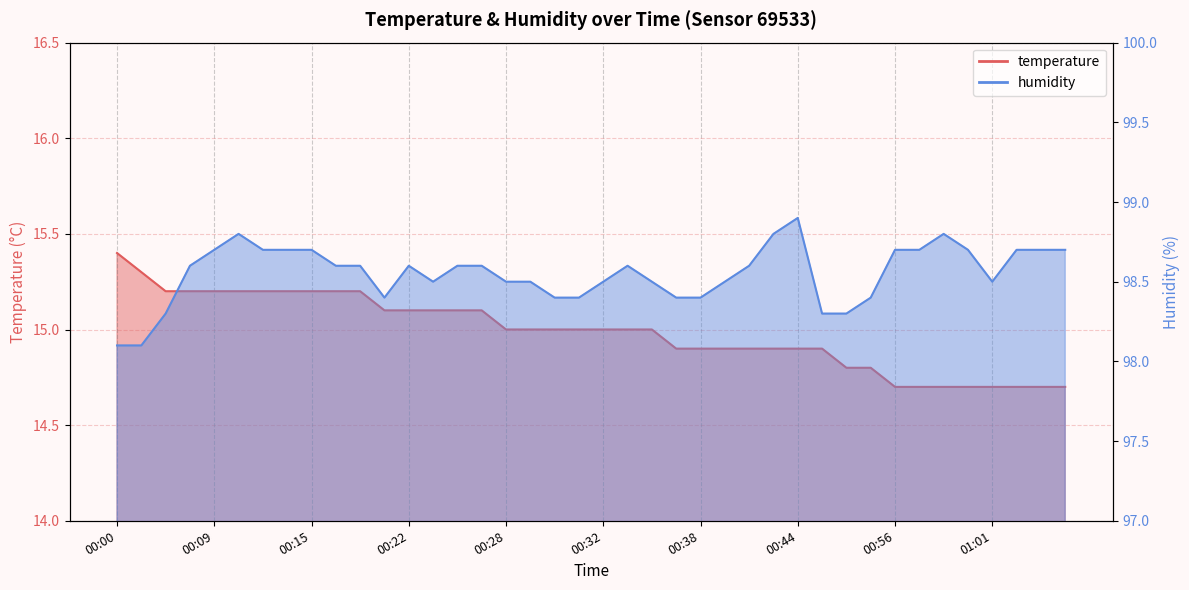

True or false: temperature has a value of 20.2 at 00:56.

False